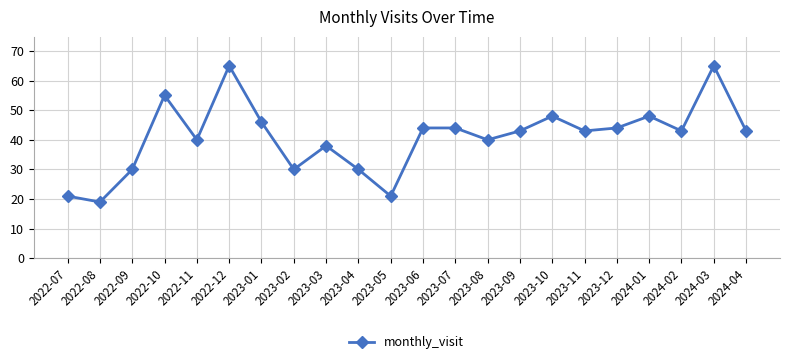

What is the change in value from 2023-09 to 2024-03?

+22